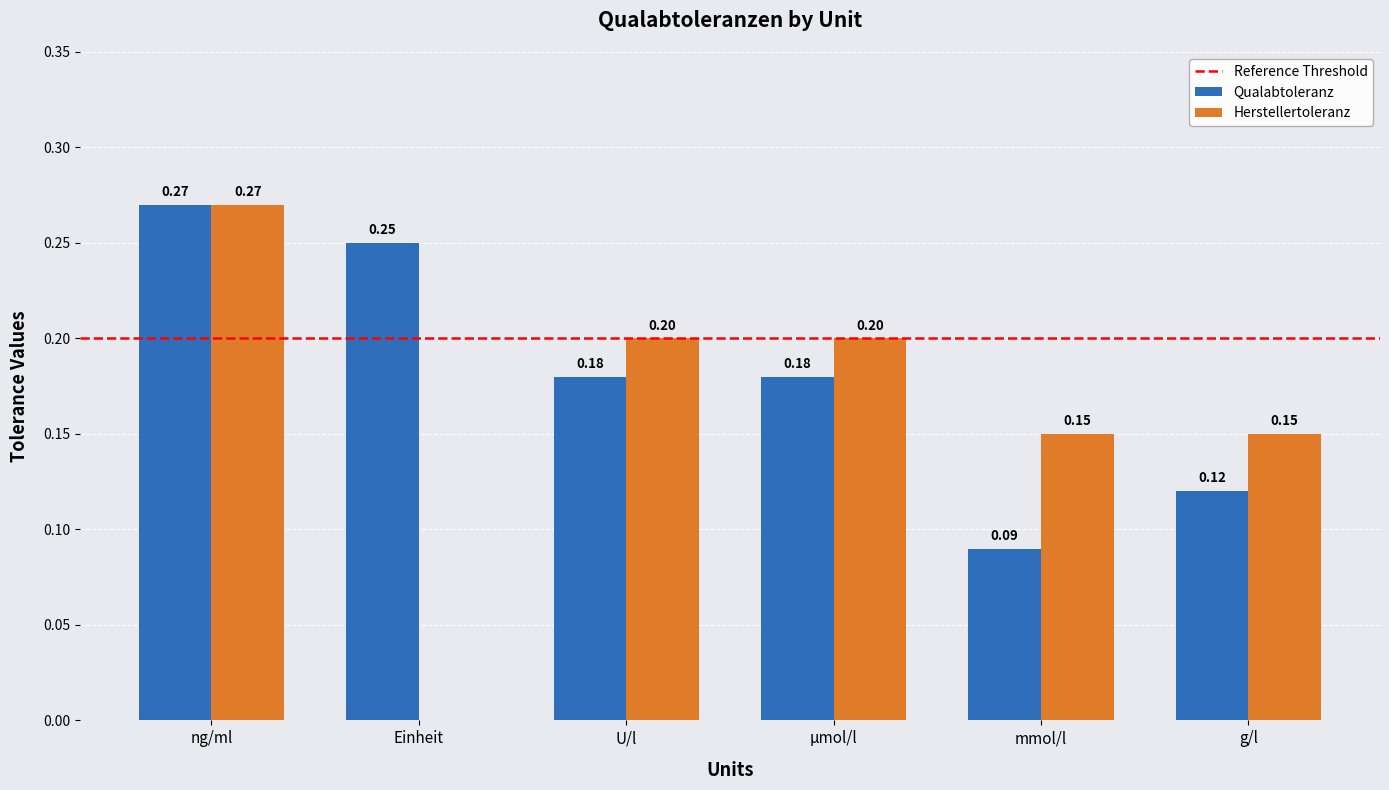

How many data points does each series have?

6